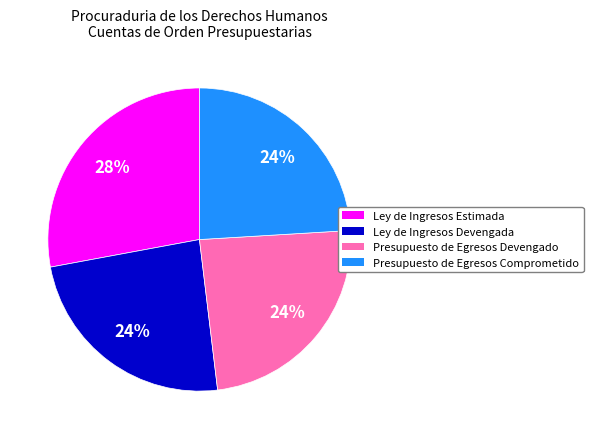

Which has a higher value, Ley de Ingresos Devengada or Ley de Ingresos Estimada?

Ley de Ingresos Estimada